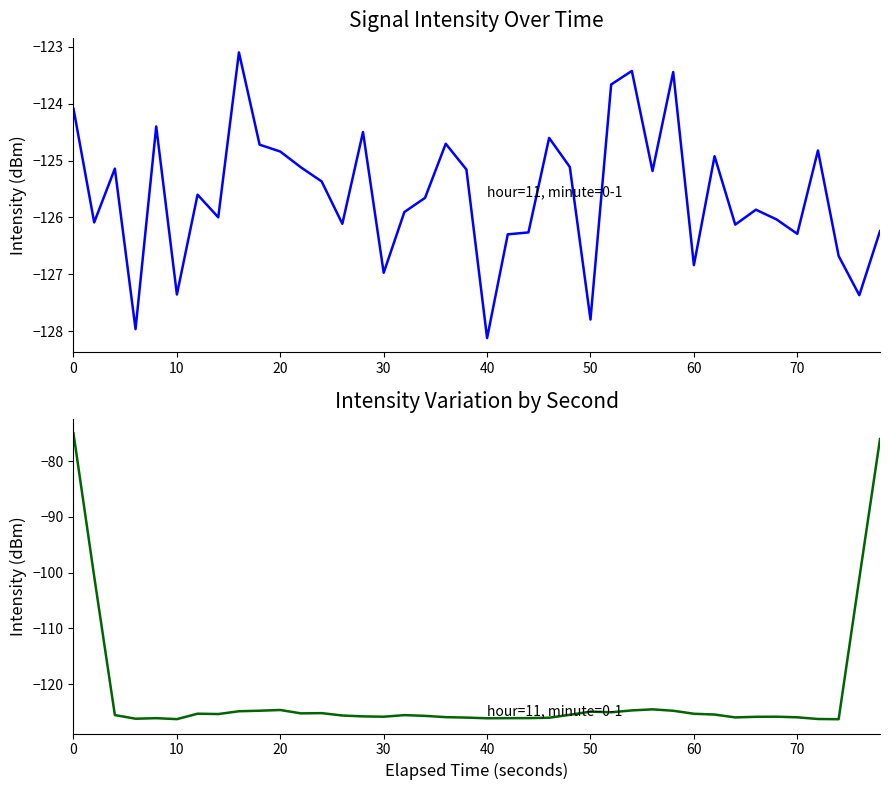

True or false: intensity(dBm) smoothed and intensity(dBm) intersect in this chart.

True